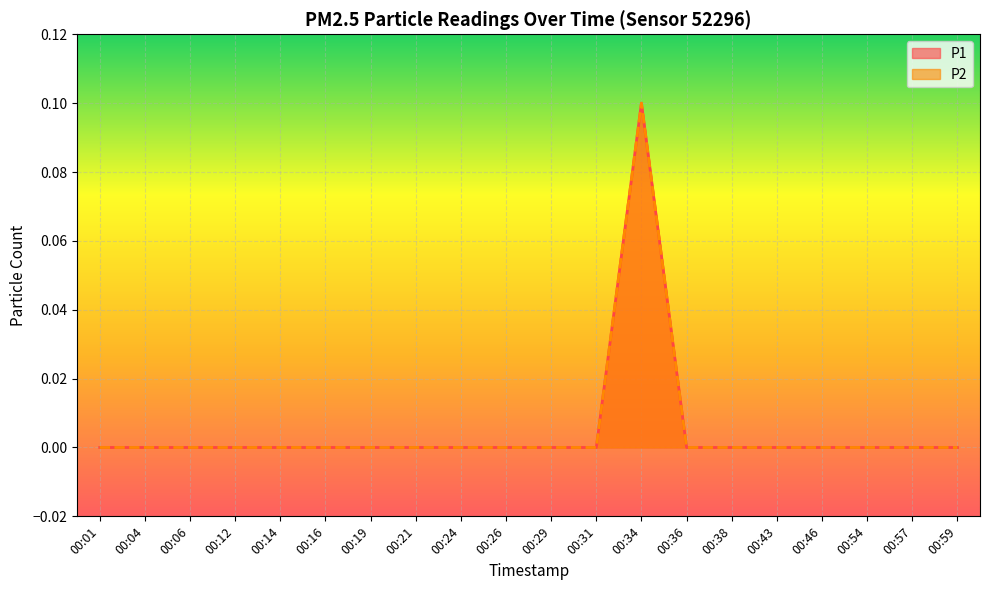

What are all the series names shown in the legend?

P1, P2